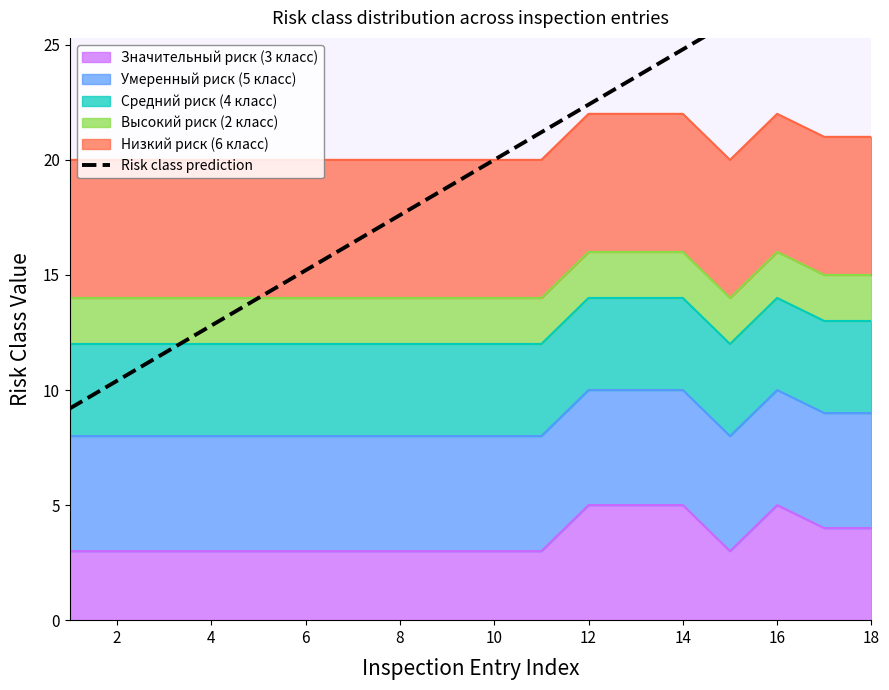

What is the average value?

19.4